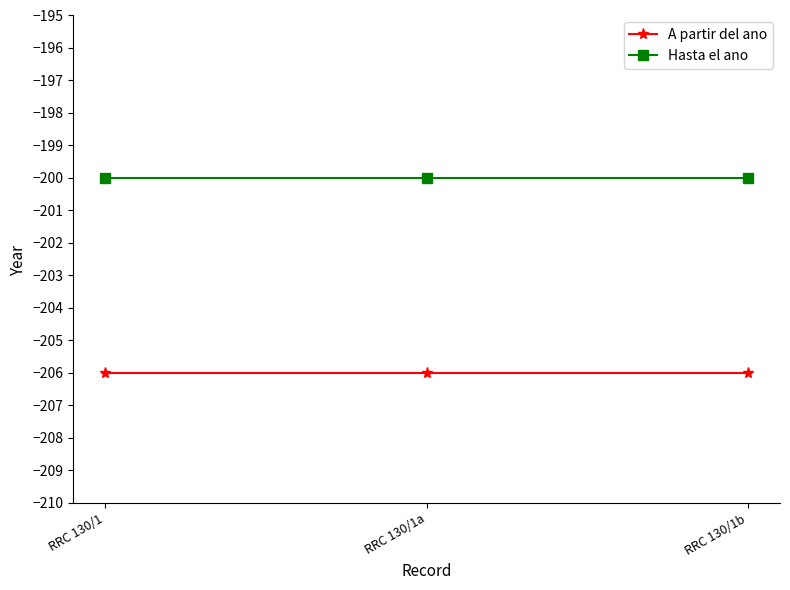

What is the approximate value of A partir del ano at RRC 130/1?

-206